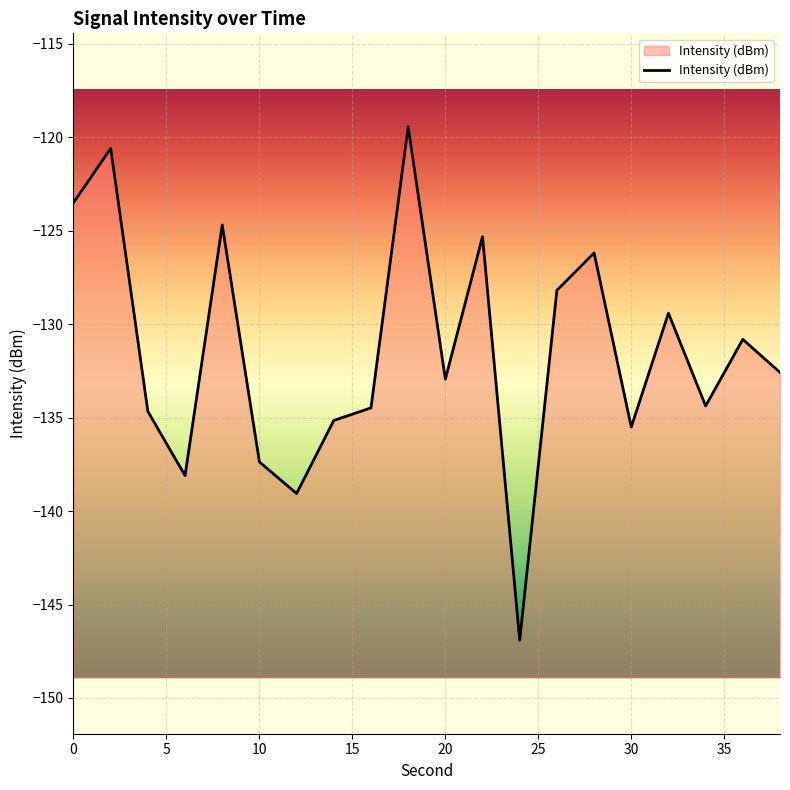

What is the average value?

-131.5